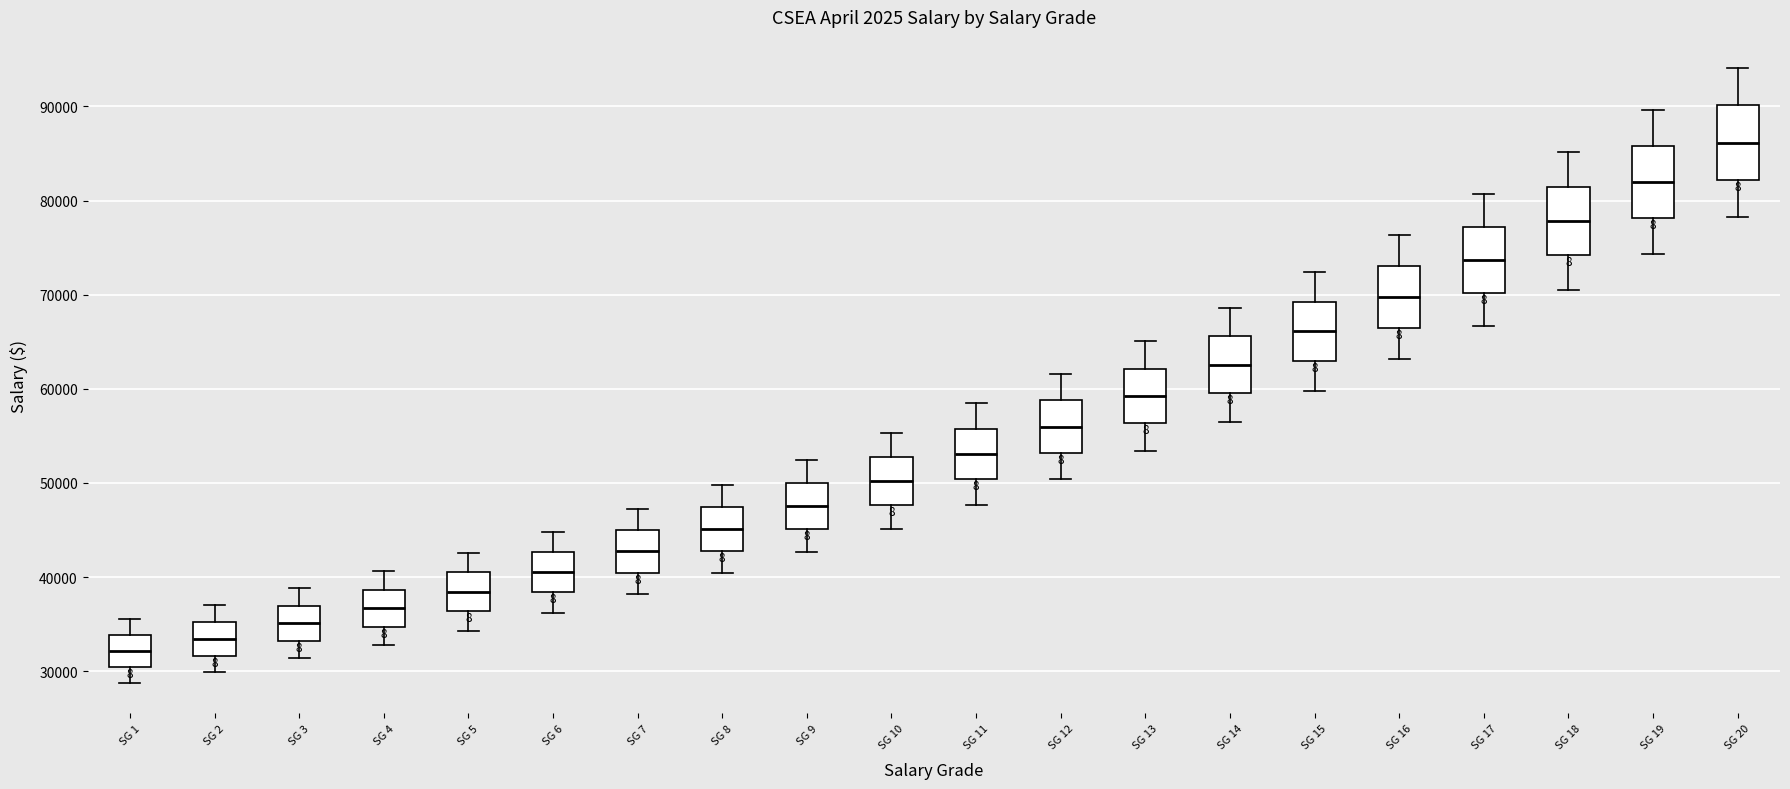

Reading left to right, transcribe this box plot: for each box, give where its median line is, the range the box spans, and where its two whiskers end, as read against the y-axis. The values are not printed on the chart, so give them approximately, as read against the axis.

SG 1: median 32000, box 30000 to 34000, whiskers 29000 to 36000
SG 2: median 33000, box 32000 to 35000, whiskers 30000 to 37000
SG 3: median 35000, box 33000 to 37000, whiskers 31000 to 39000
SG 4: median 37000, box 35000 to 39000, whiskers 33000 to 41000
SG 5: median 38000, box 36000 to 41000, whiskers 34000 to 43000
SG 6: median 41000, box 38000 to 43000, whiskers 36000 to 45000
SG 7: median 43000, box 40000 to 45000, whiskers 38000 to 47000
SG 8: median 45000, box 43000 to 47000, whiskers 40000 to 50000
SG 9: median 48000, box 45000 to 50000, whiskers 43000 to 52000
SG 10: median 50000, box 48000 to 53000, whiskers 45000 to 55000
SG 11: median 53000, box 50000 to 56000, whiskers 48000 to 58000
SG 12: median 56000, box 53000 to 59000, whiskers 50000 to 62000
SG 13: median 59000, box 56000 to 62000, whiskers 53000 to 65000
SG 14: median 63000, box 60000 to 66000, whiskers 57000 to 69000
SG 15: median 66000, box 63000 to 69000, whiskers 60000 to 72000
SG 16: median 70000, box 66000 to 73000, whiskers 63000 to 76000
SG 17: median 74000, box 70000 to 77000, whiskers 67000 to 81000
SG 18: median 78000, box 74000 to 81000, whiskers 71000 to 85000
SG 19: median 82000, box 78000 to 86000, whiskers 74000 to 90000
SG 20: median 86000, box 82000 to 90000, whiskers 78000 to 94000